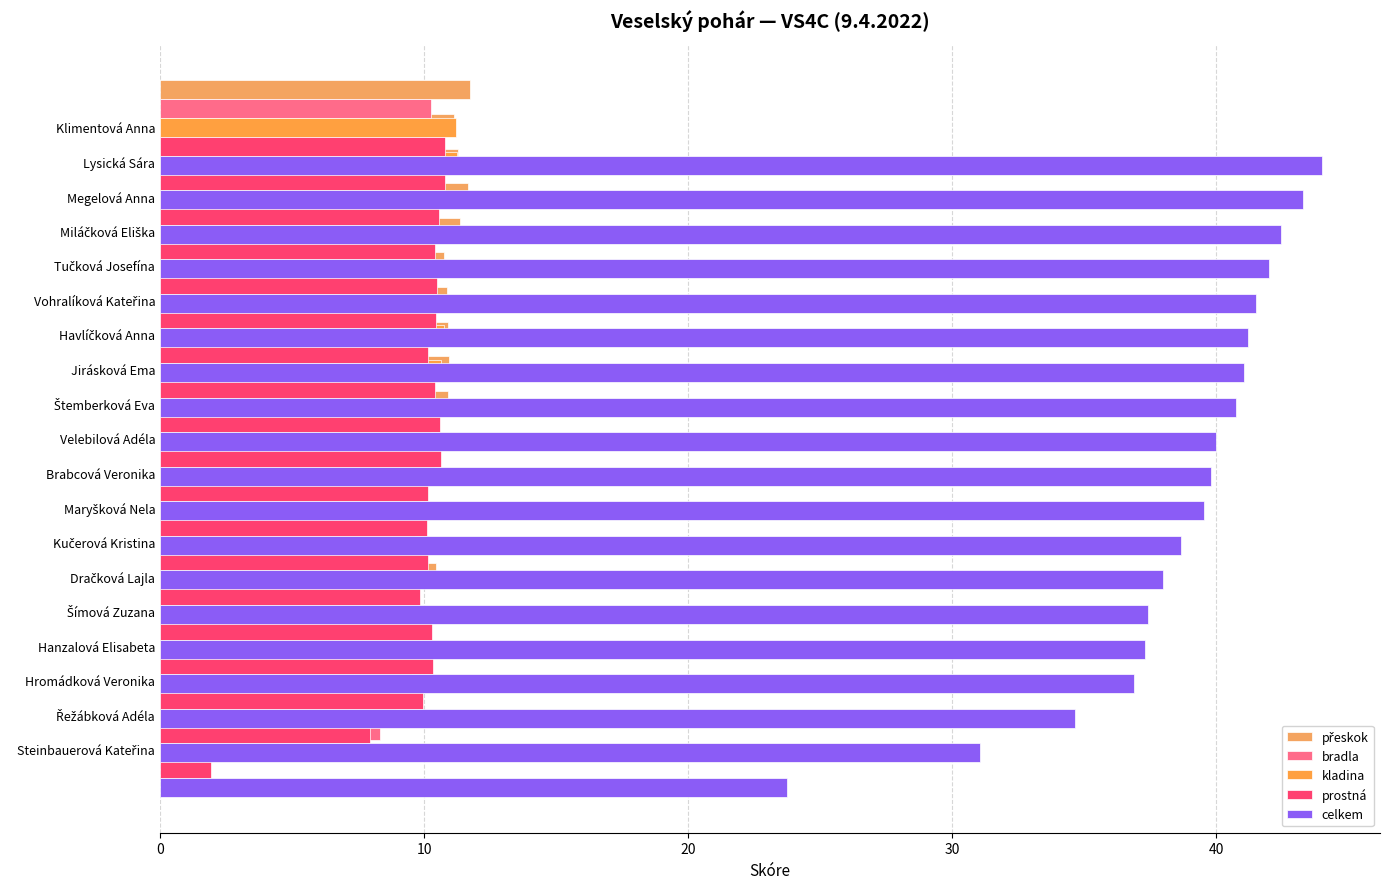

What is the difference between the second highest and second lowest values in the bradla series?

2.8